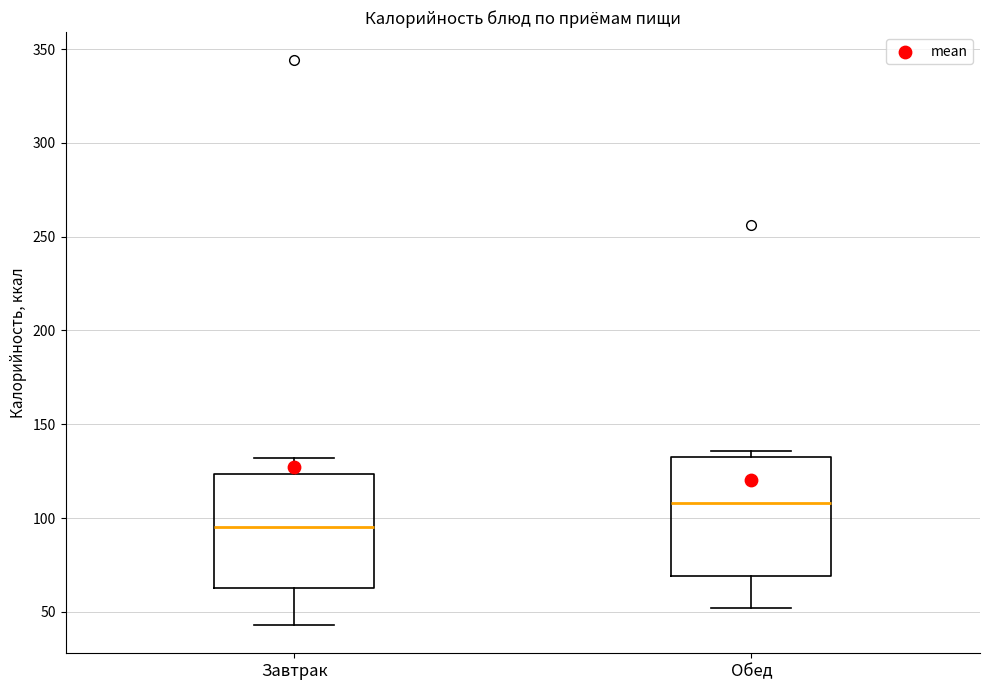

Where does the lower whisker of the box for Обед end on the y-axis? The values are not printed on the chart, so give them approximately, as read against the axis.

50